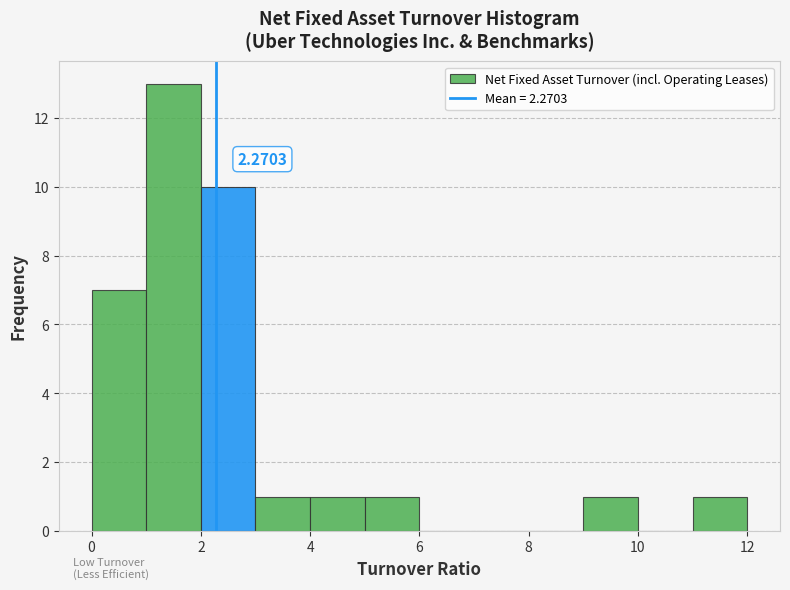

Over which range of the x-axis is the bar tallest?

1 to 2